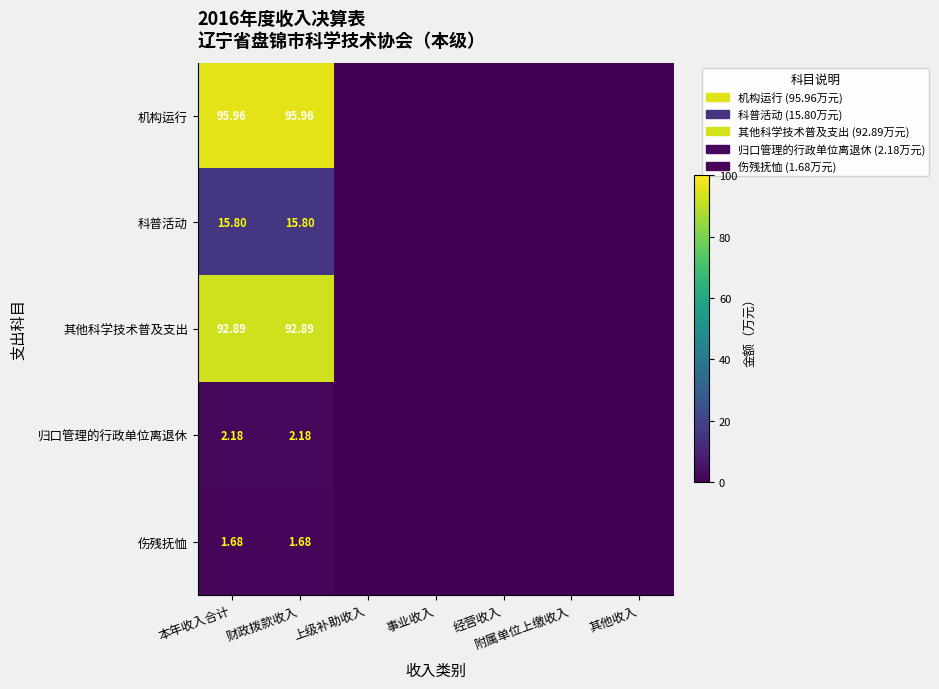

At 本年收入合计, list the series in order from largest to smallest.

机构运行, 其他科学技术普及支出, 科普活动, 归口管理的行政单位离退休, 伤残抚恤